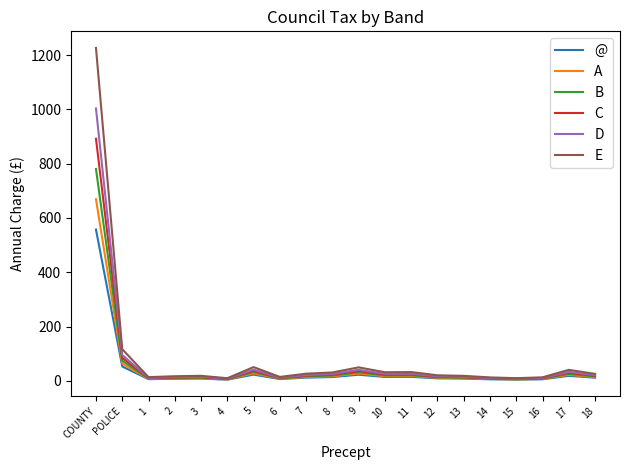

At which category is the sum across all series the highest?

COUNTY